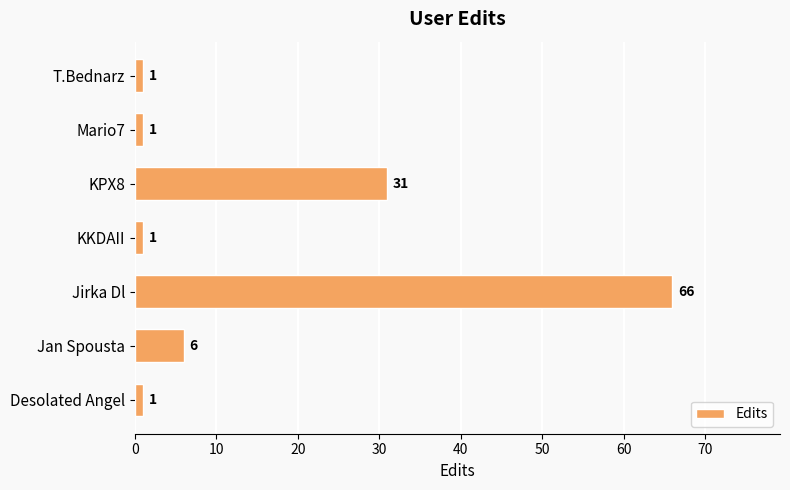

What is the approximate value at Jirka Dl, to the nearest 10?

70